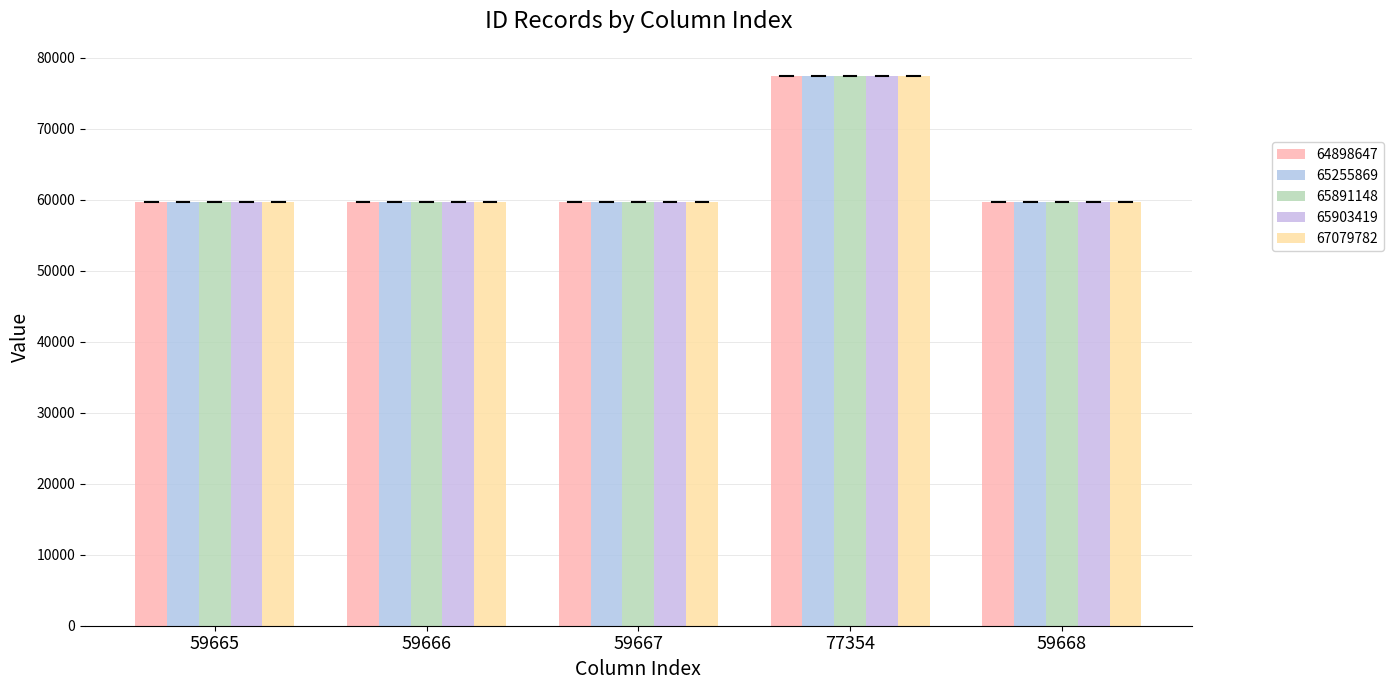

At how many categories does at least one series exceed 60705?

1